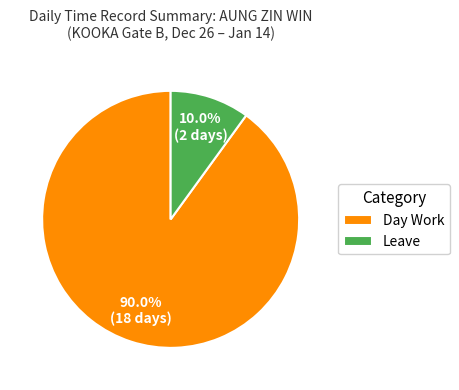

What percentage do Day Work and Leave together represent?

100.0%